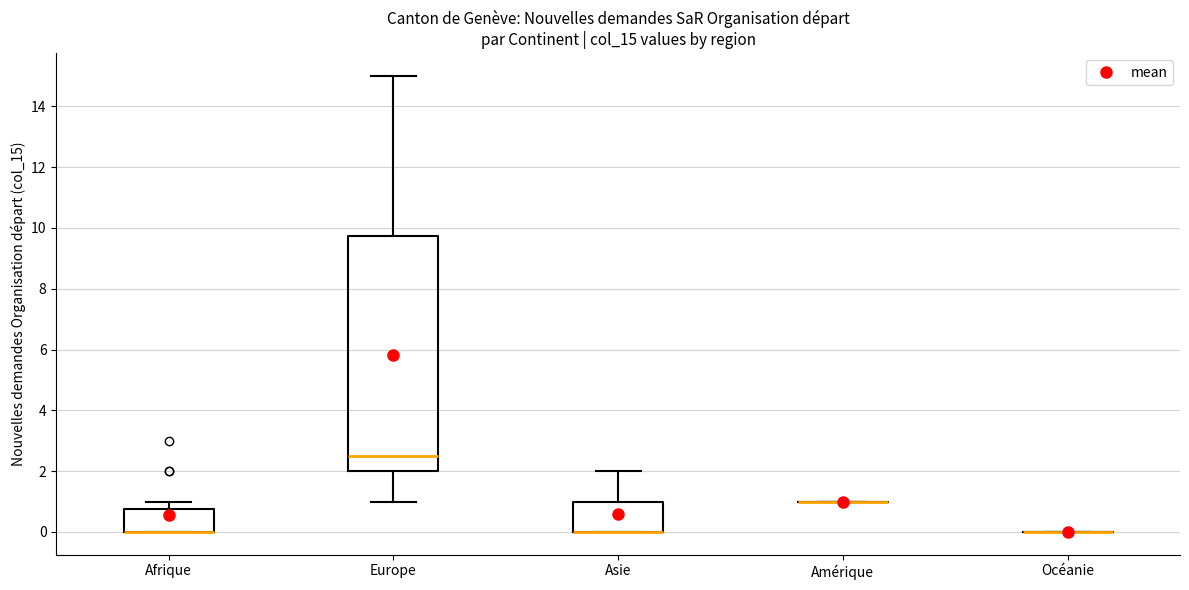

Reading left to right, transcribe this box plot: for each box, give where its median line is, the range the box spans, and where its two whiskers end, as read against the y-axis. The values are not printed on the chart, so give them approximately, as read against the axis.

Afrique: median 0.0 (drawn on the box's lower edge), box 0.0 to 0.8, whiskers 0.0 to 1.0
Europe: median 2.6, box 2.0 to 9.8, whiskers 1.0 to 15.0
Asie: median 0.0 (drawn on the box's lower edge), box 0.0 to 1.0, whiskers 0.0 to 2.0
Amérique: box collapsed to a line at 1.0, whiskers 1.0 to 1.0
Océanie: box collapsed to a line at 0.0, whiskers 0.0 to 0.0